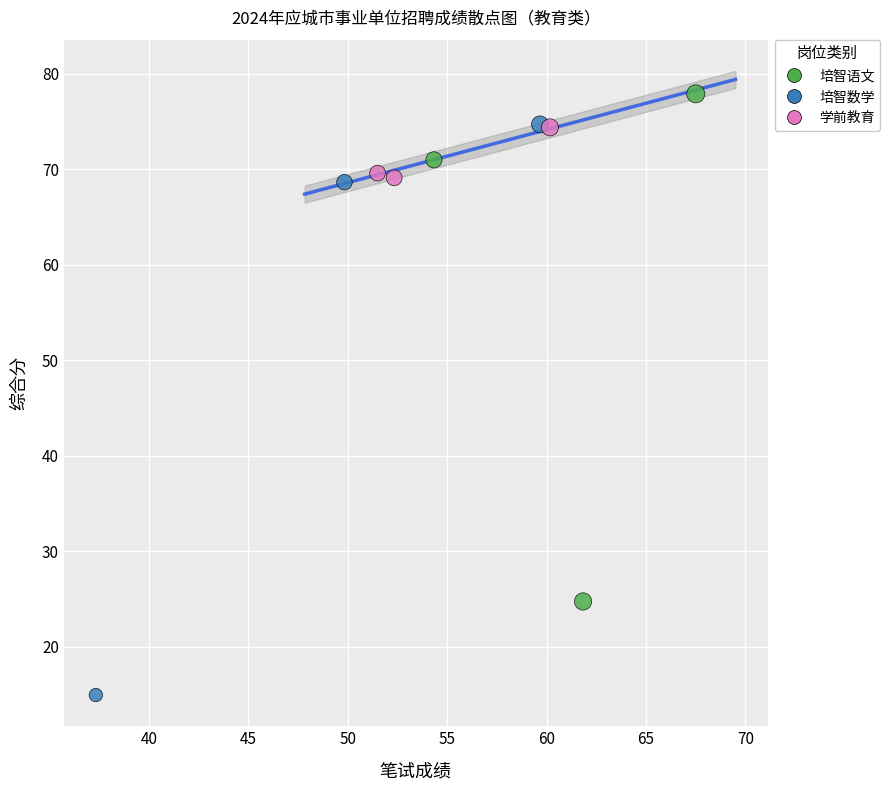

What are all the series names shown in the legend?

培智语文, 培智数学, 学前教育